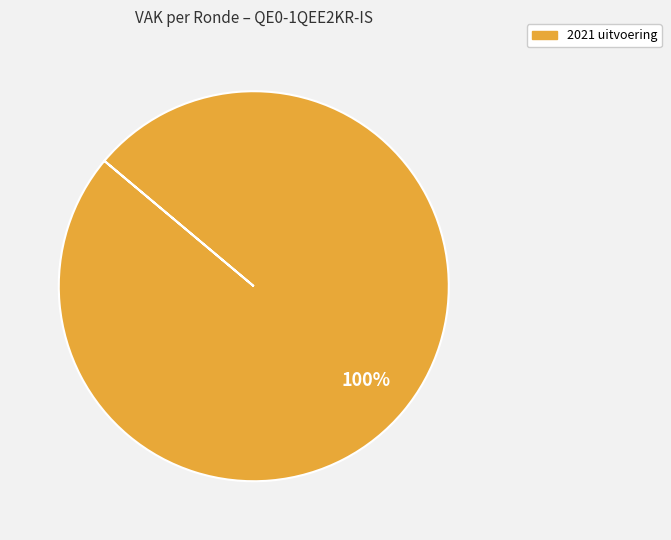

Rank the categories by value from highest to lowest.

2021 uitvoering